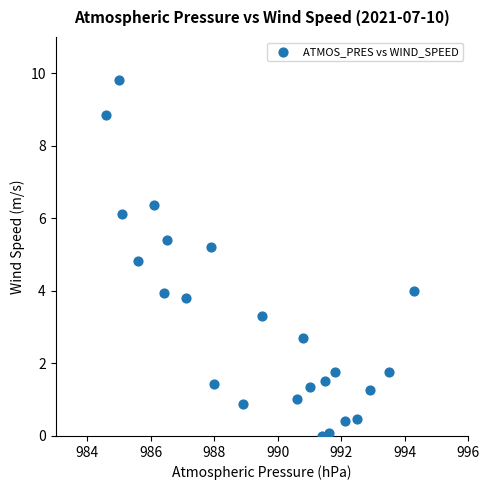

List the coordinates of all points as (Y, X) pairs, reading left to right.

(8.9, 984.6)  (9.8, 985.0)  (6.1, 985.1)  (4.8, 985.6)  (6.4, 986.1)  (3.9, 986.4)  (5.4, 986.5)  (3.8, 987.1)  (5.2, 987.9)  (1.4, 988.0)  (0.9, 988.9)  (3.3, 989.5)  (1.0, 990.6)  (2.7, 990.8)  (1.4, 991.0)  (0.0, 991.4)  (1.5, 991.5)  (0.1, 991.6)  (1.8, 991.8)  (0.4, 992.1)  (0.5, 992.5)  (1.3, 992.9)  (1.8, 993.5)  (4.0, 994.3)